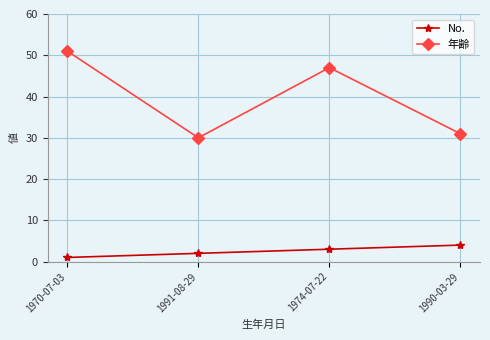

The value of No. at 1991-08-29 is 2. True or false?

True